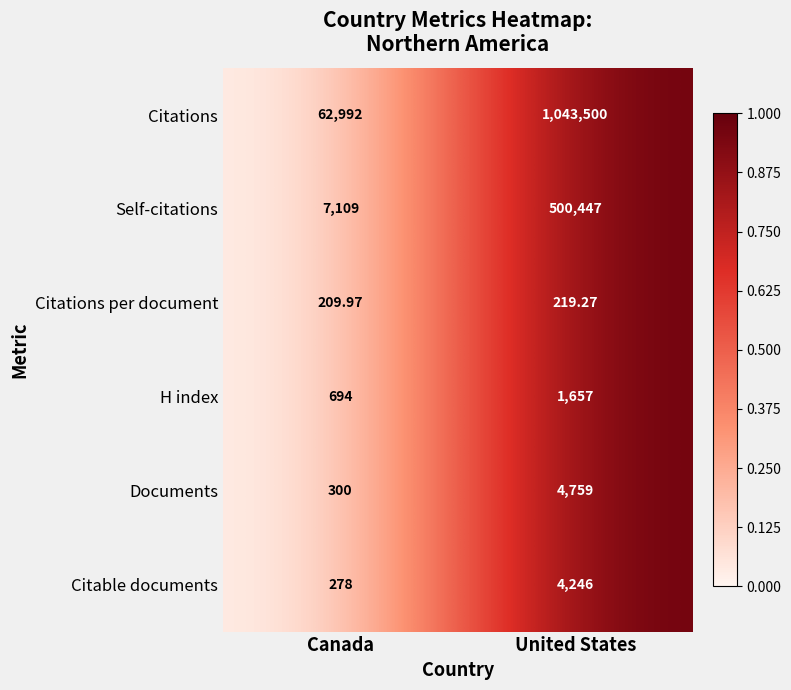

Count the number of data series in this chart.

6